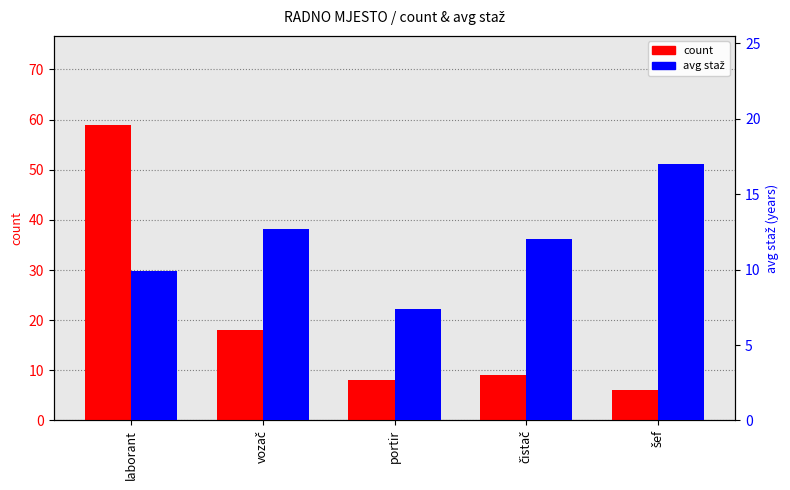

At which category does the chart reach its peak across all series?

laborant